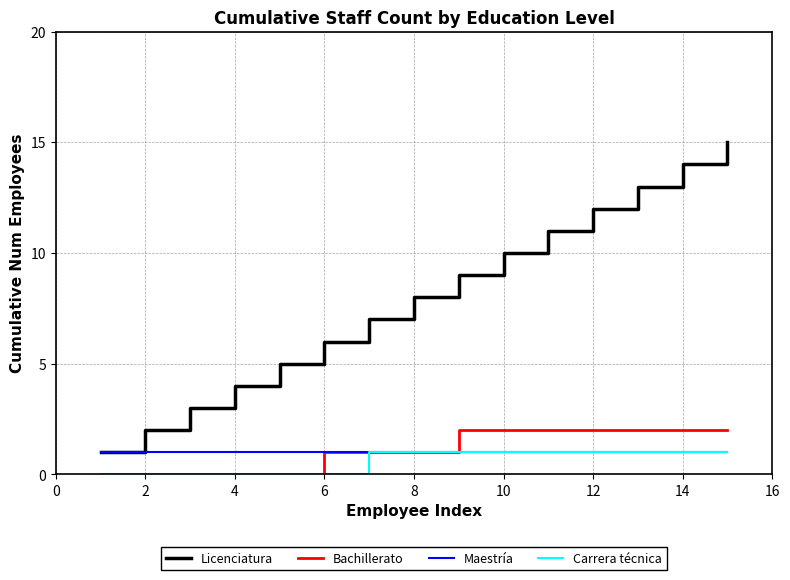

Which series has the largest total across all categories?

Licenciatura